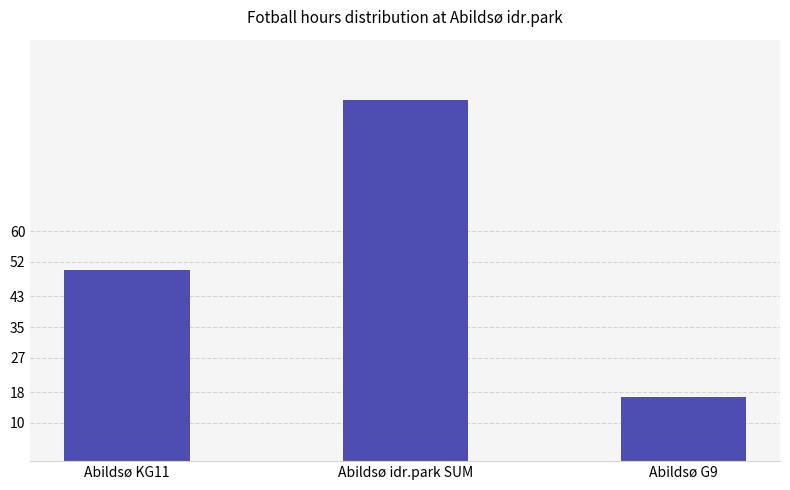

Is it true that the value at Abildsø idr.park SUM is 94.3?

True